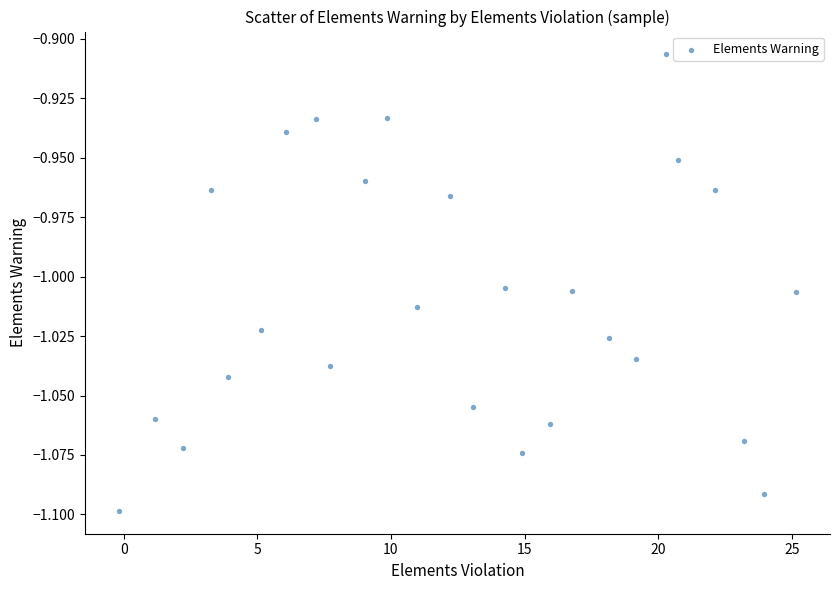

What is the range of X values (max minus min)?

25.3